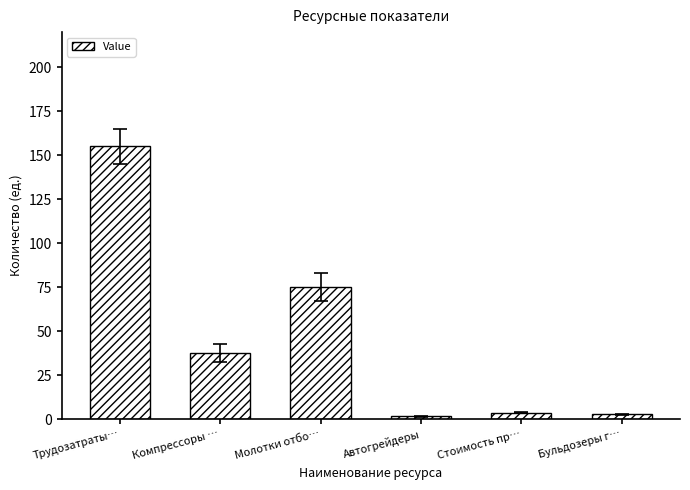

What is the label of the 6th bar from the left?

Бульдозеры г…